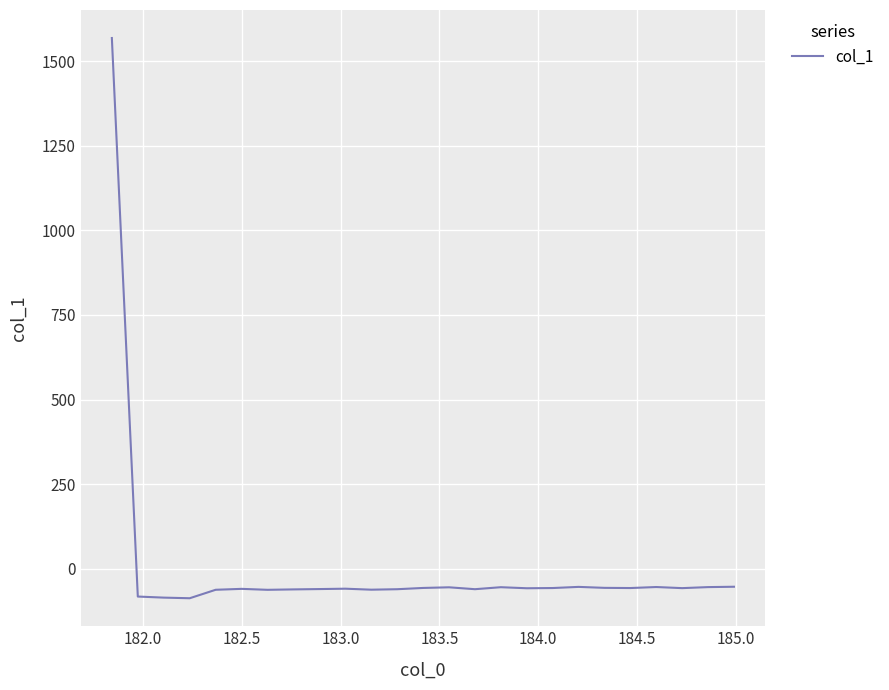

What is the difference between the maximum and minimum values?

1657.2